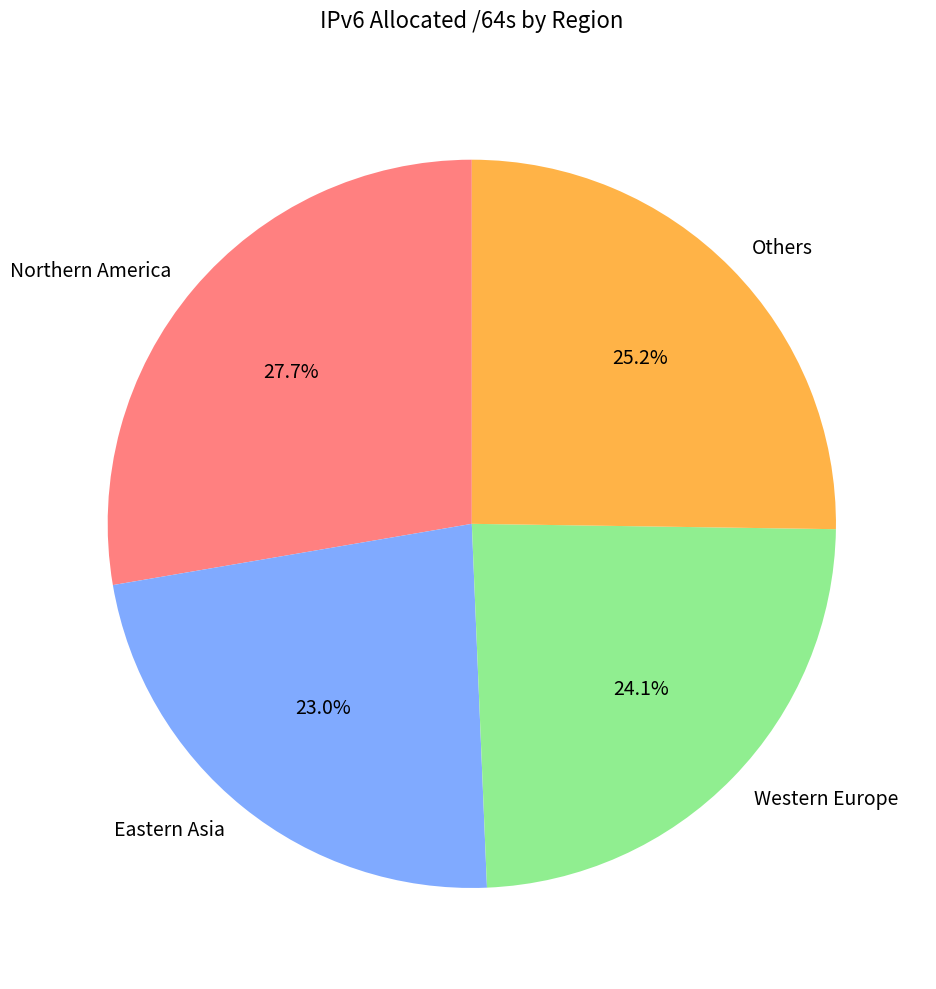

Does Western Europe account for over 50% of the chart?

No